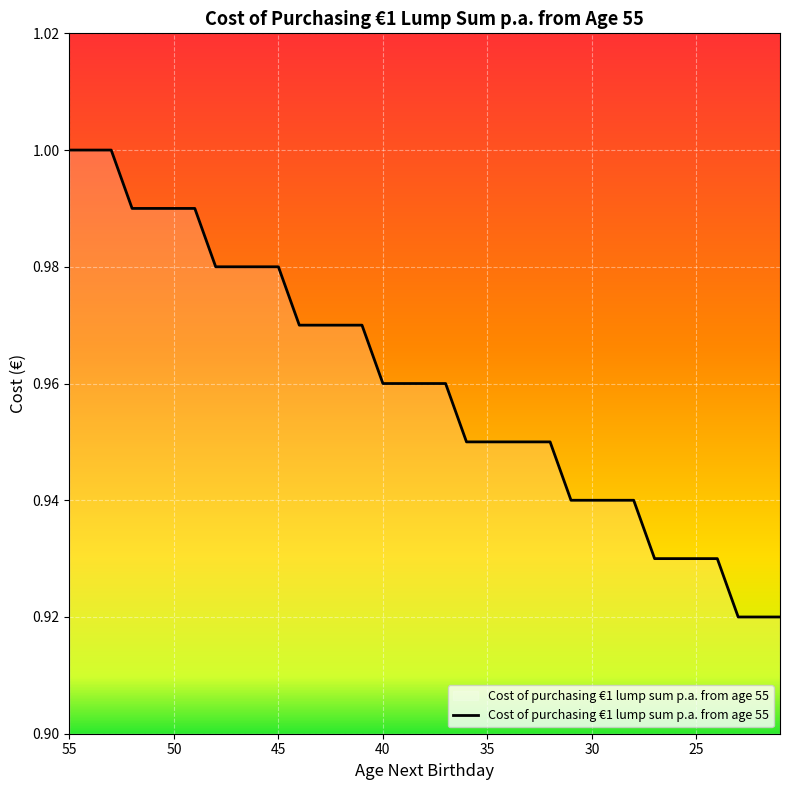

Count the values in the range 0 to 1.

35